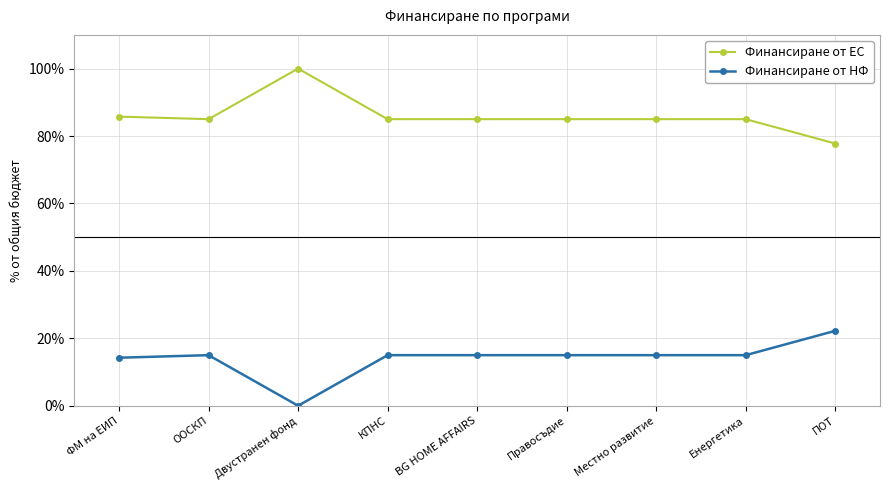

Is the value of Финансиране от НФ at Енергетика greater than the value of Финансиране от ЕС at ПОТ?

No